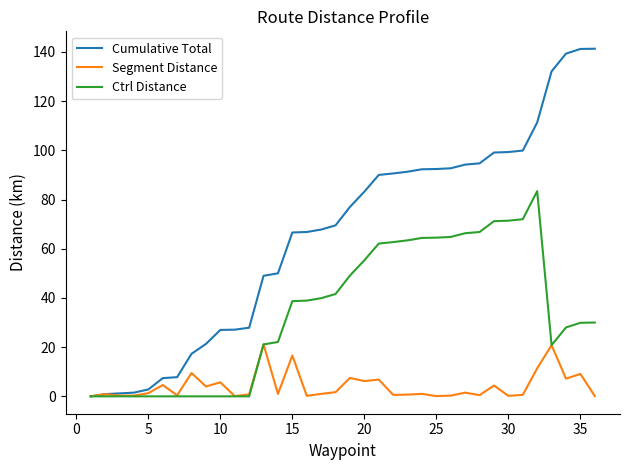

Which series has the largest total across all categories?

Cumulative Total